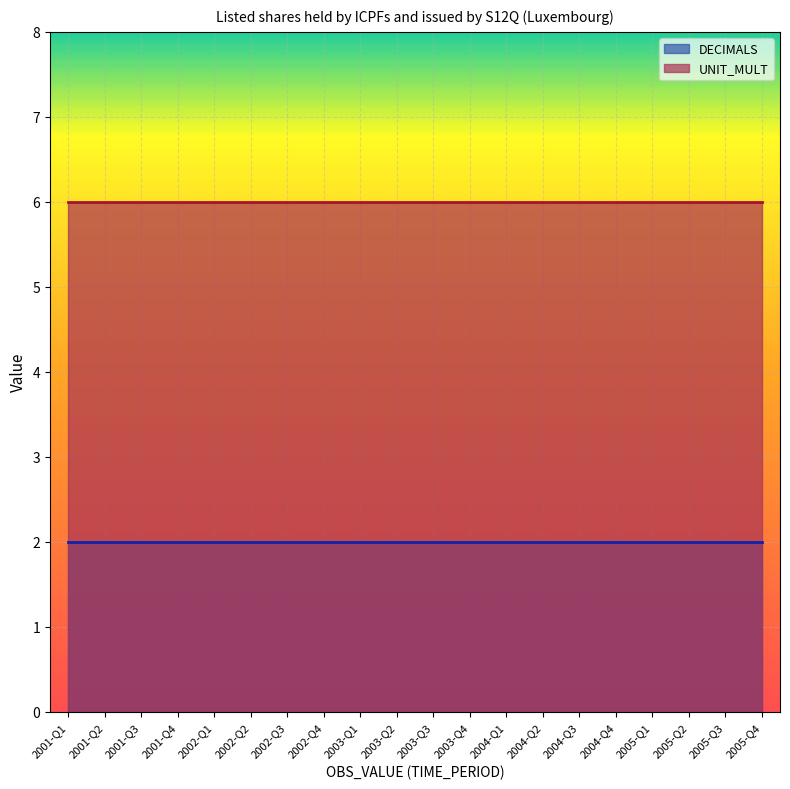

What is the approximate value of UNIT_MULT at 2003-Q4?

6